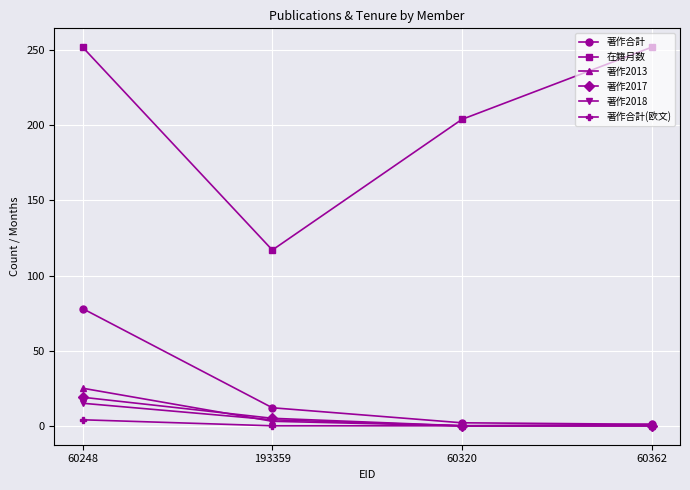

How many 著作2017 values are between 0 and 19?

4